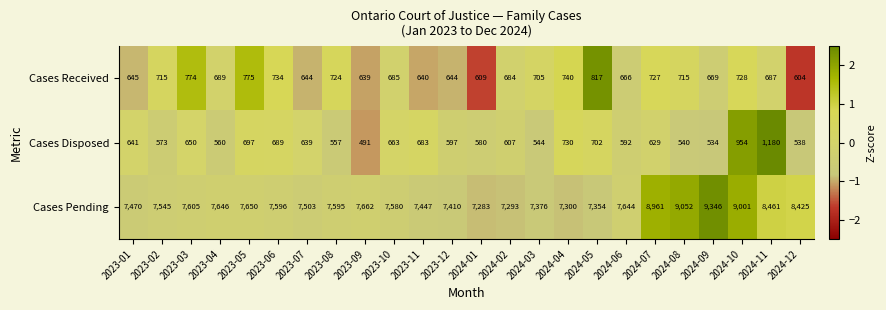

Read the Cases Received value at 2023-06.

734